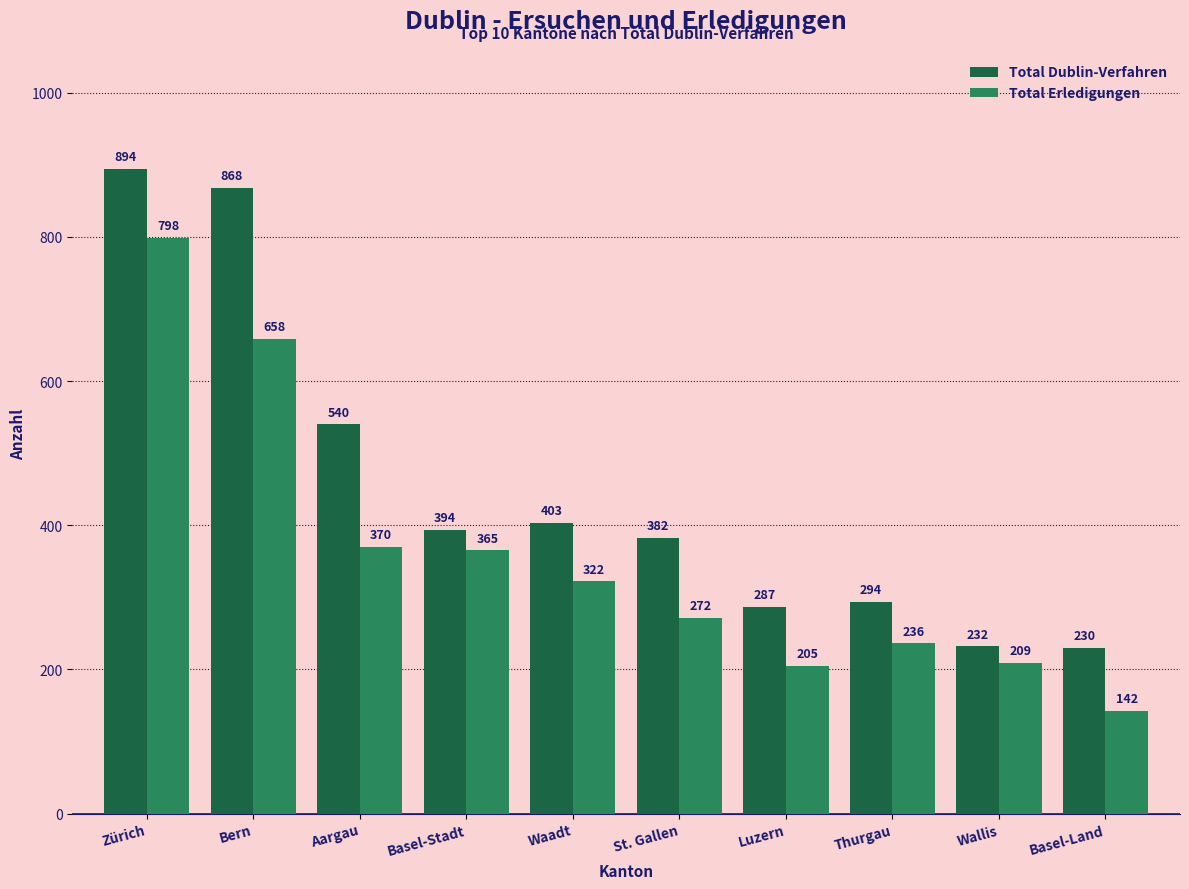

Is the value of Total Dublin-Verfahren at Zürich greater than the value of Total Erledigungen at Thurgau?

Yes